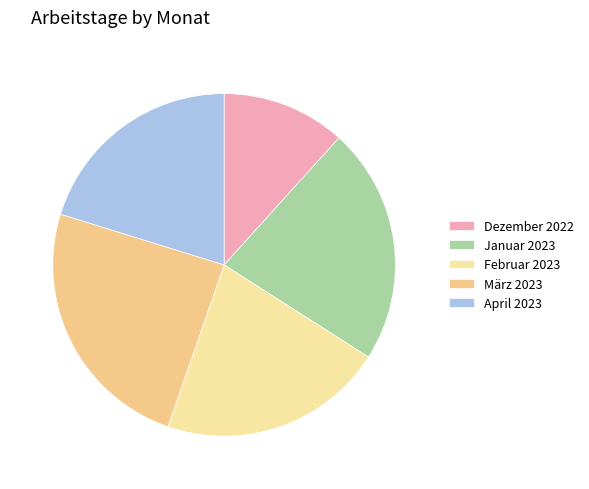

What is the total percentage of April 2023 and März 2023?

44.7%